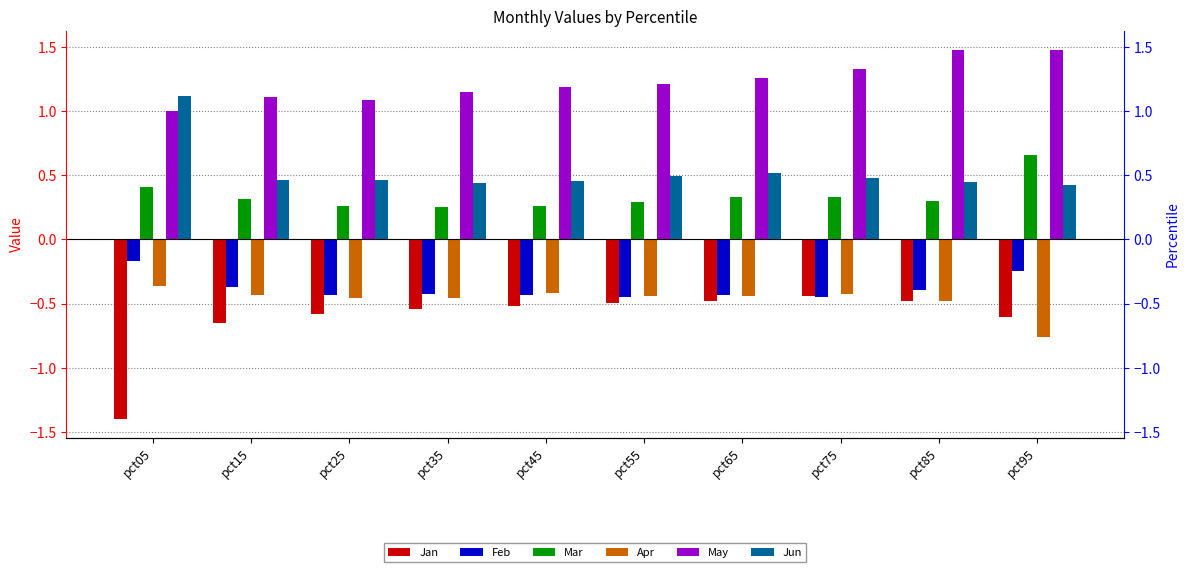

Rank the series at pct15 from highest to lowest value.

May, Jun, Mar, Feb, Apr, Jan